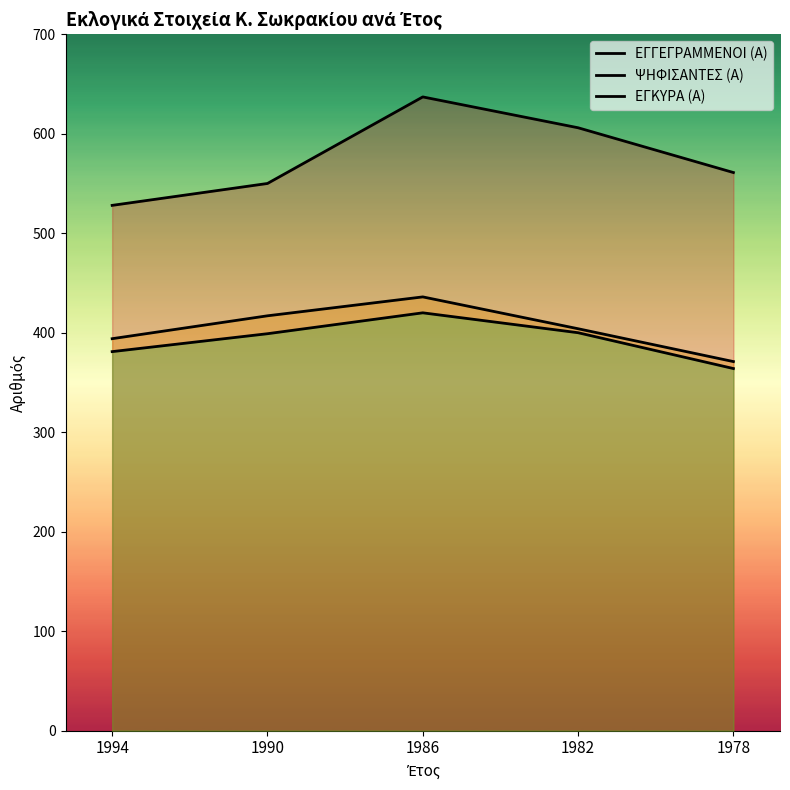

The value of ΨΗΦΙΣΑΝΤΕΣ (Α) at 1990 is 658. True or false?

False